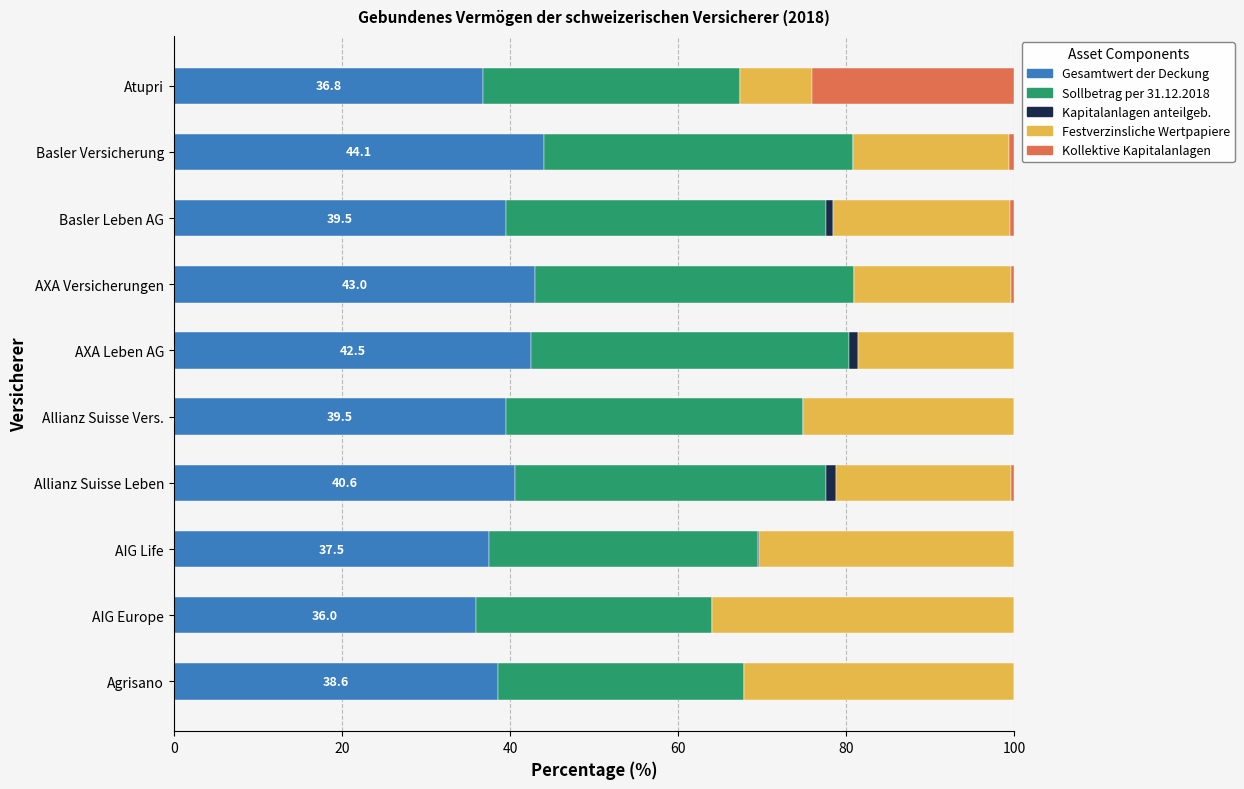

The Gesamtwert der Deckung series shows 40.6 at Allianz Suisse Leben. True or false?

True